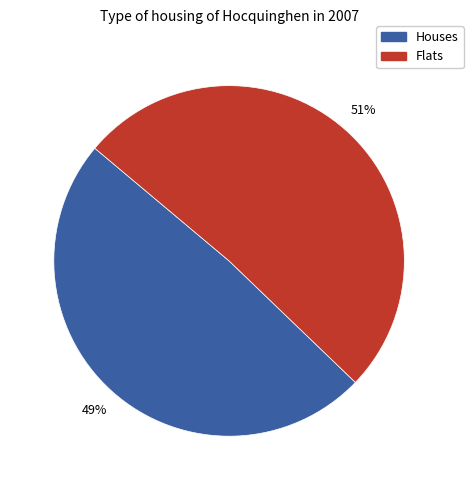

Does any single category account for the majority?

Yes